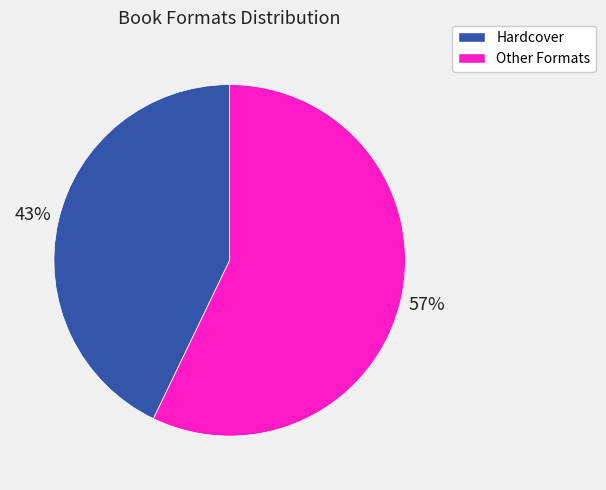

To the nearest percent, what is the average slice percentage?

50%